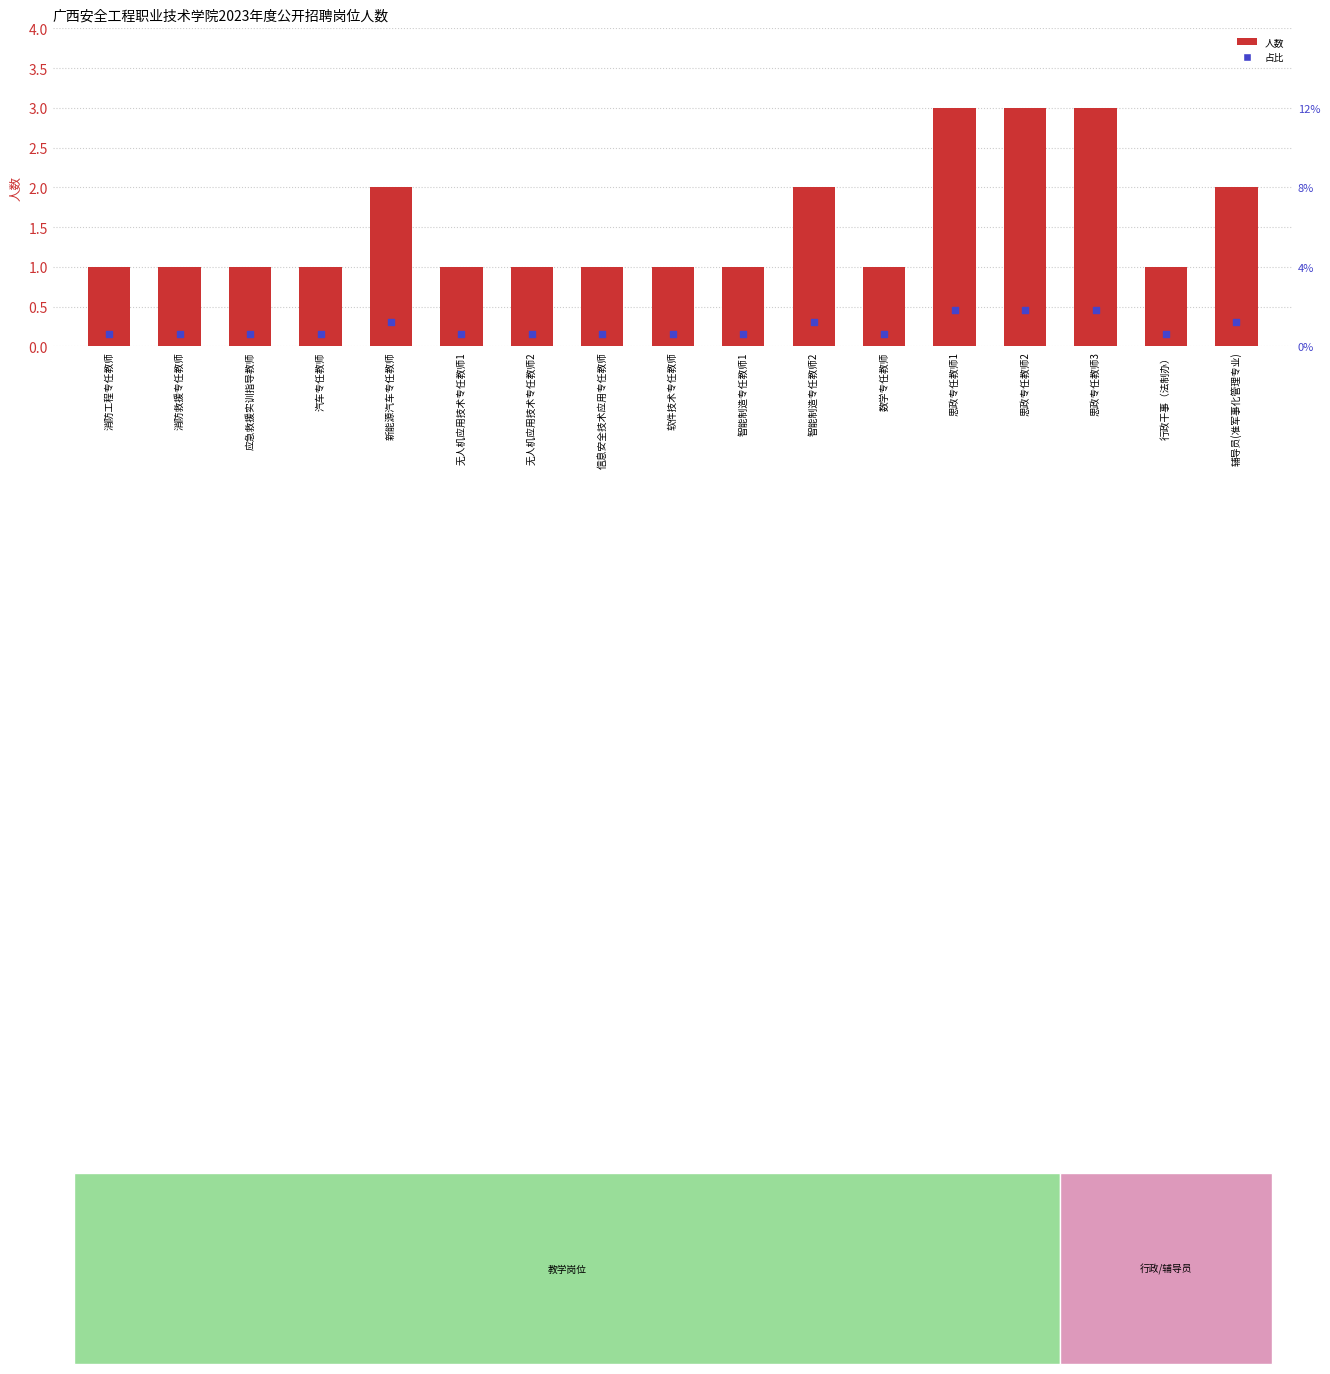

Which series contains the highest Y value?

人数